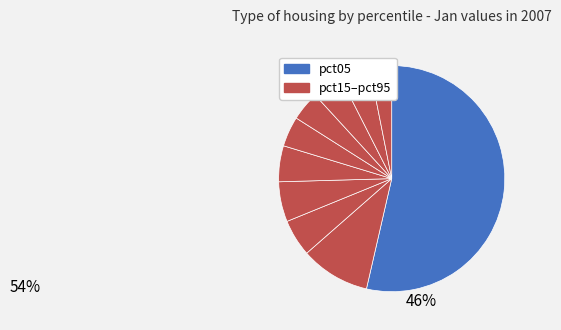

How many segments does this pie chart have?

10